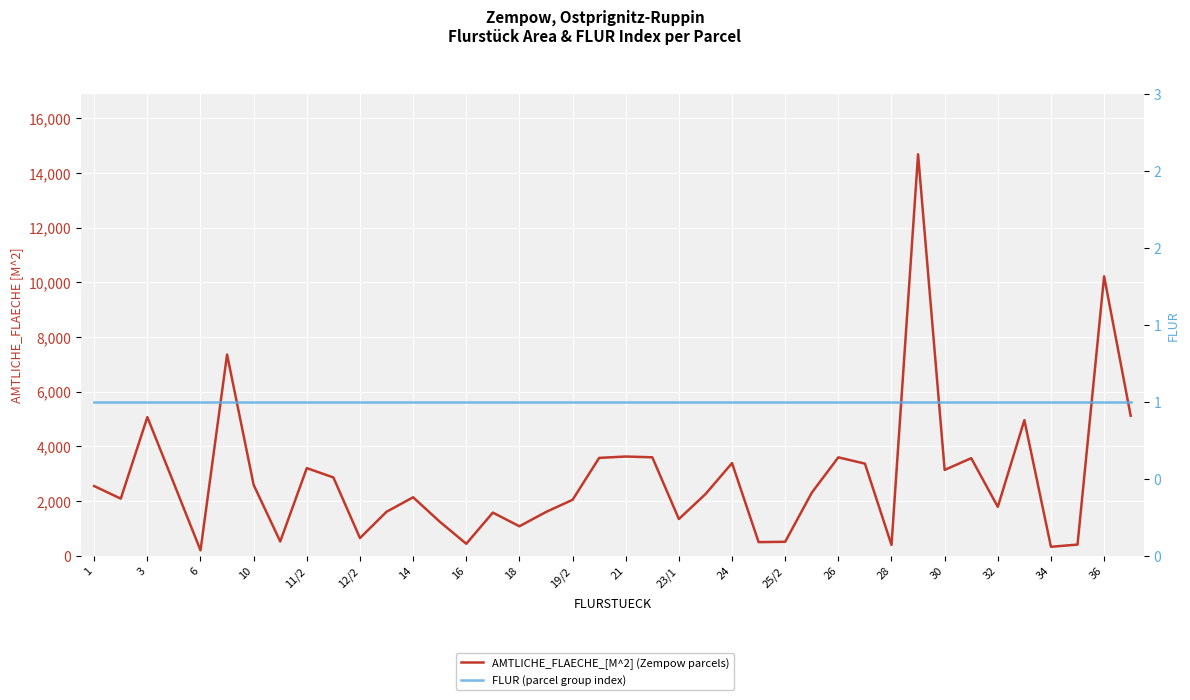

What is the maximum value for AMTLICHE_FLAECHE_[M^2]?

14680